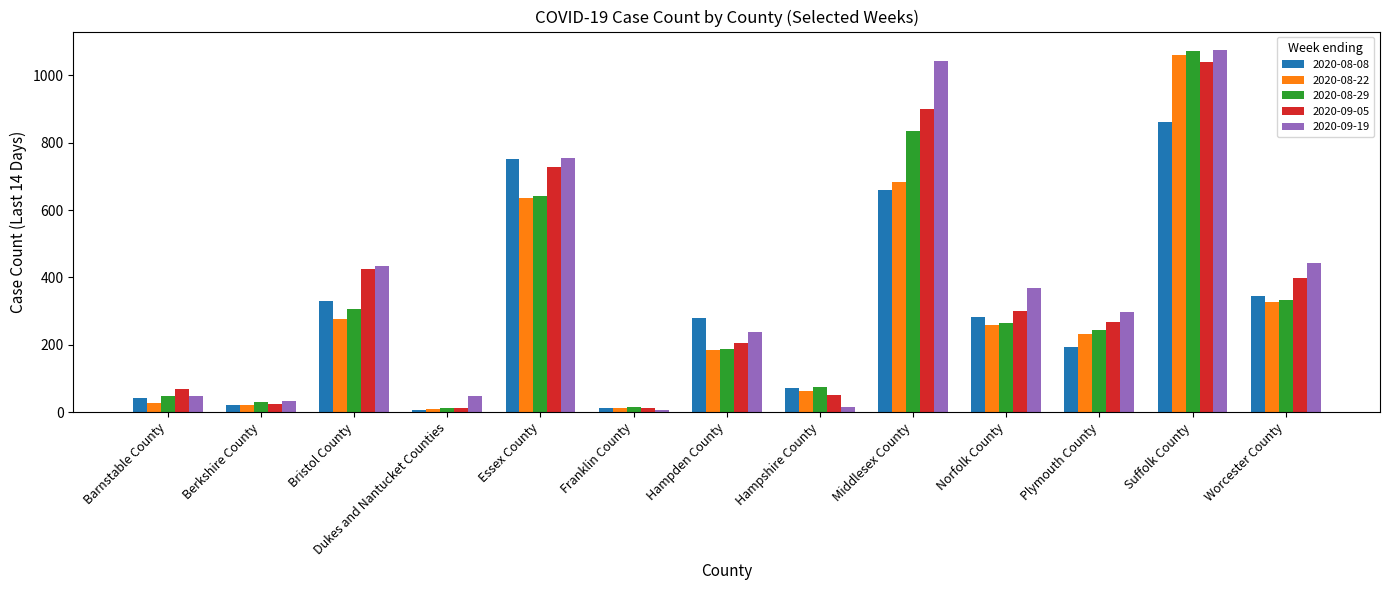

What is the total value across all series at Bristol County?

1769